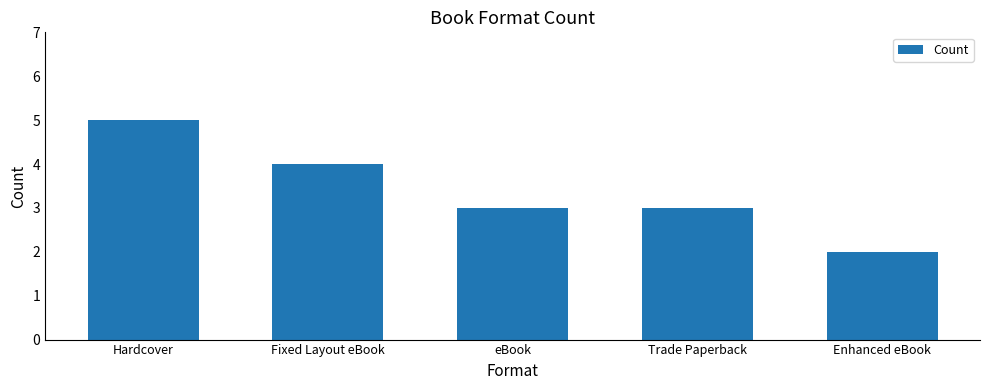

What position from the right is Trade Paperback?

2